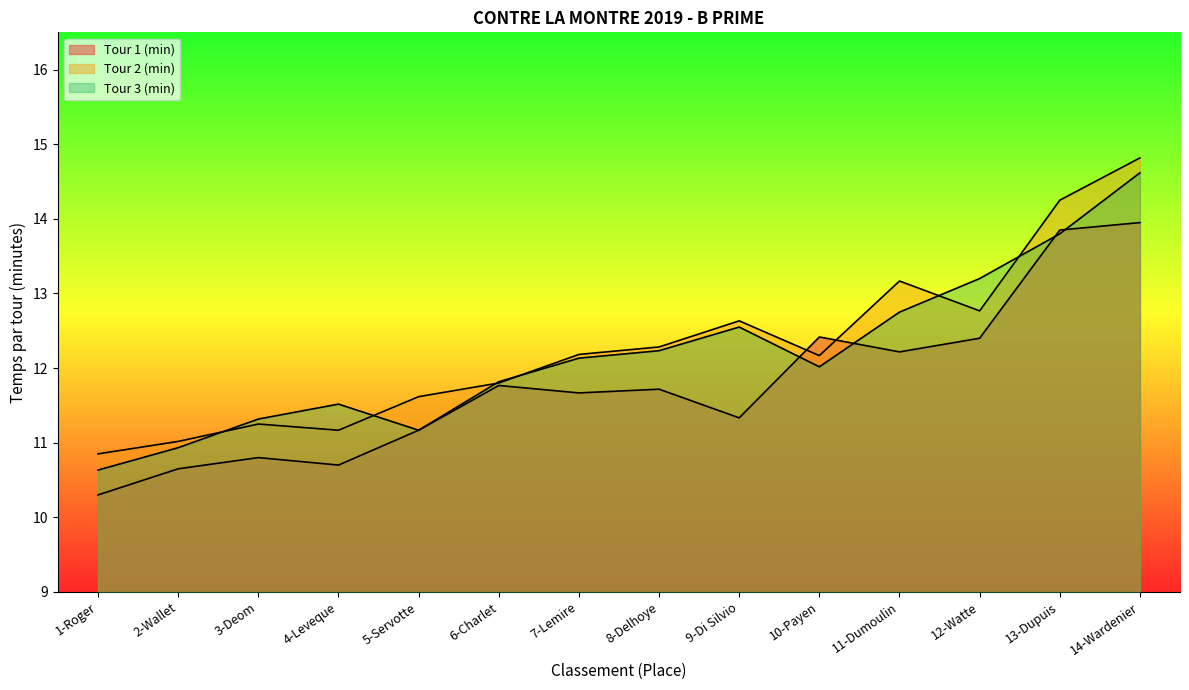

How many times do Tour 1 (min) and Tour 3 (min) cross each other?

4